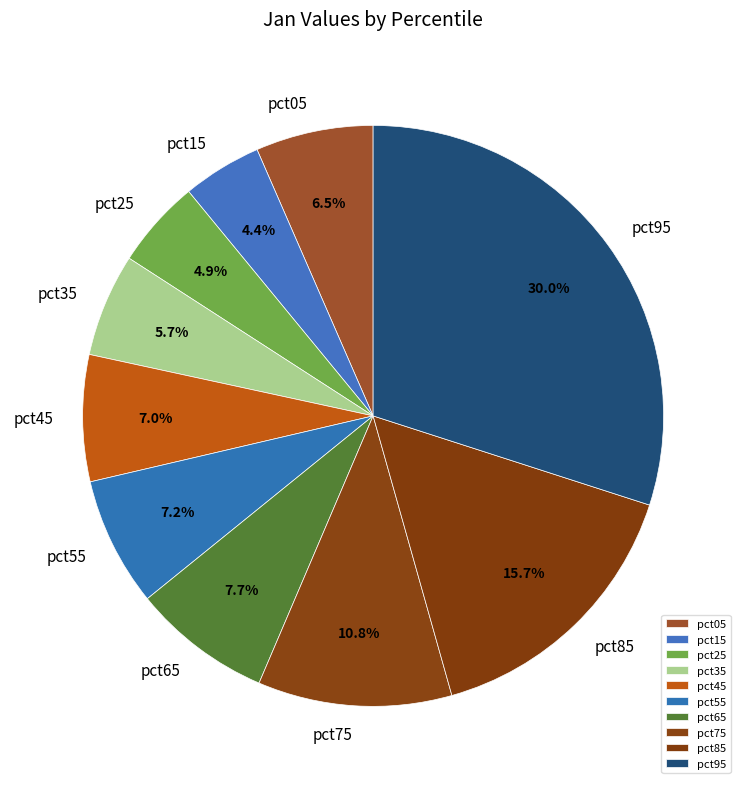

How many slices are in this pie chart?

10